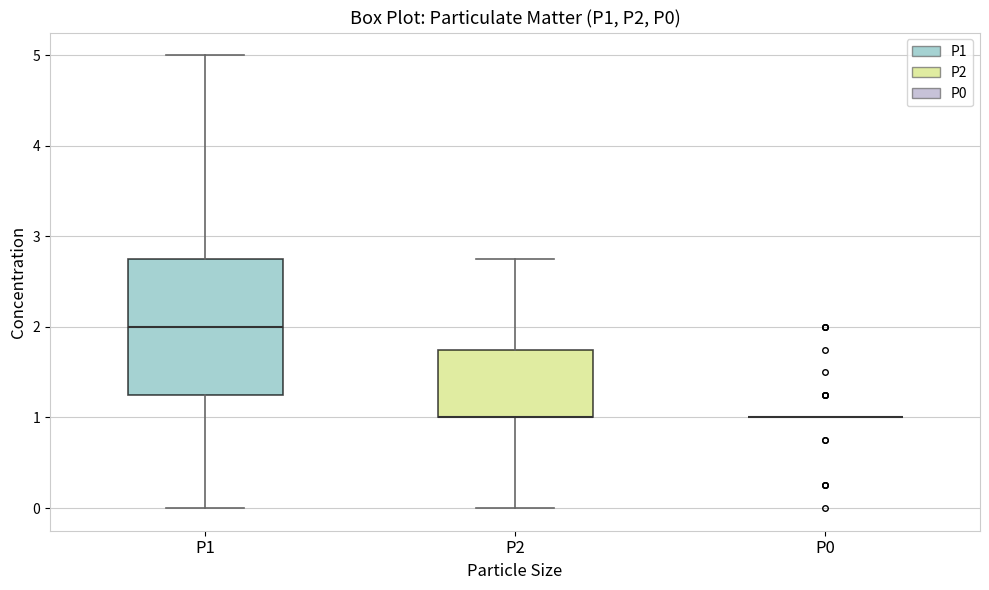

Reading left to right, read every box against the y-axis: the position of its median line, the range the box covers, and the ends of its whiskers. The values are not printed on the chart, so give them approximately, as read against the axis.

P1: median 2.0, box 1.3 to 2.8, whiskers 0.0 to 5.0
P2: median 1.0 (drawn on the box's lower edge), box 1.0 to 1.8, whiskers 0.0 to 2.8
P0: box collapsed to a line at 1.0, whiskers 1.0 to 1.0